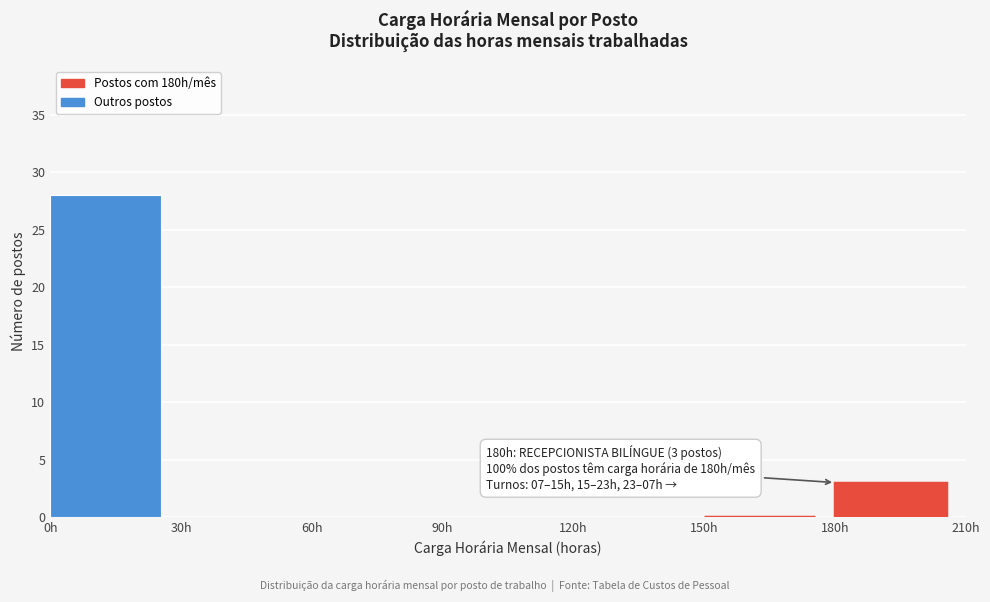

Over which range of the x-axis is the bar tallest?

0 to 30